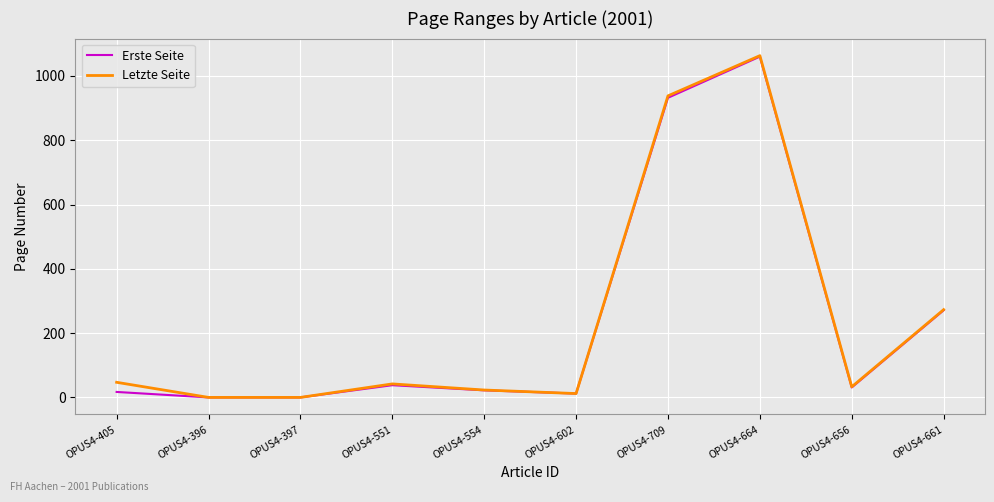

Does the chart display data point markers on the line(s)?

No